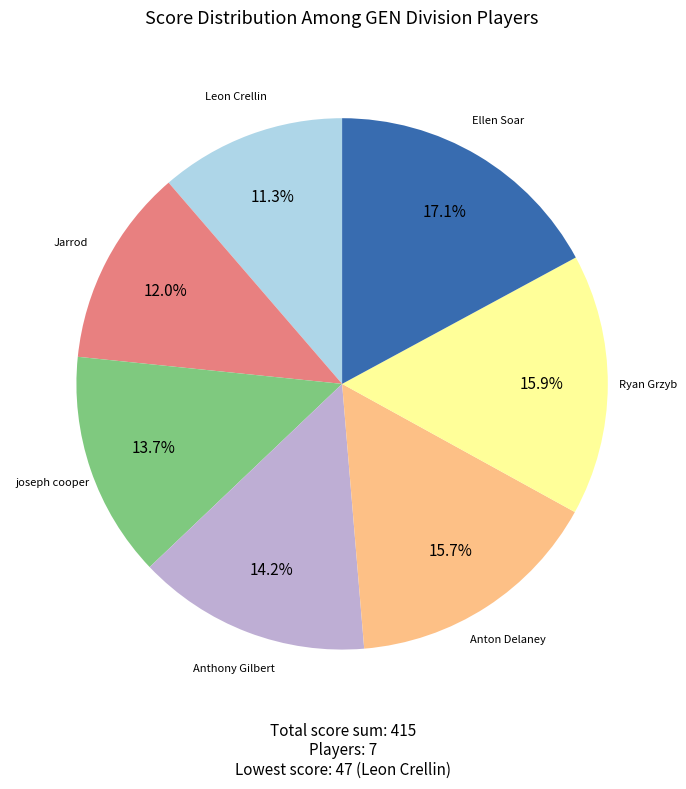

Between Jarrod and Ellen Soar, which is larger?

Ellen Soar